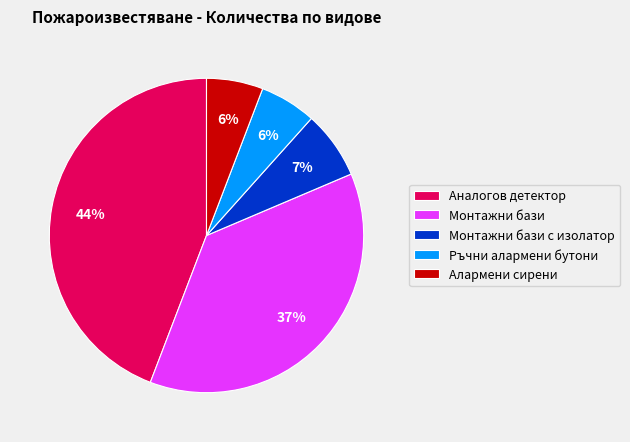

Which category has the biggest portion of the pie?

Аналогов детектор